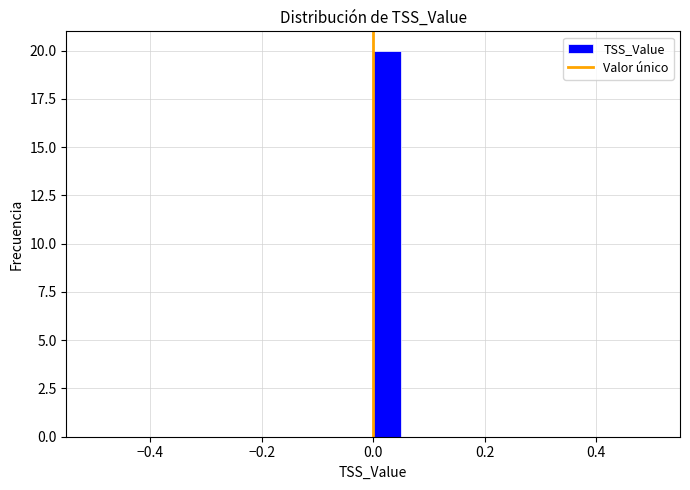

Read against the x-axis, roughly where is the centre of the tallest bar?

0.02